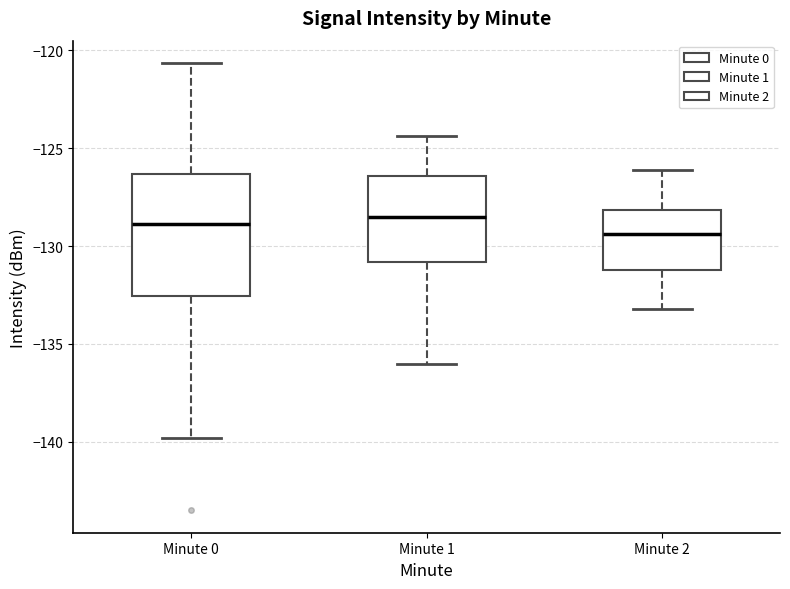

Reading left to right, read every box against the y-axis: the position of its median line, the range the box covers, and the ends of its whiskers. The values are not printed on the chart, so give them approximately, as read against the axis.

Minute 0: median -129.0, box -132.5 to -126.5, whiskers -140.0 to -120.5
Minute 1: median -128.5, box -131.0 to -126.5, whiskers -136.0 to -124.5
Minute 2: median -129.5, box -131.0 to -128.0, whiskers -133.0 to -126.0